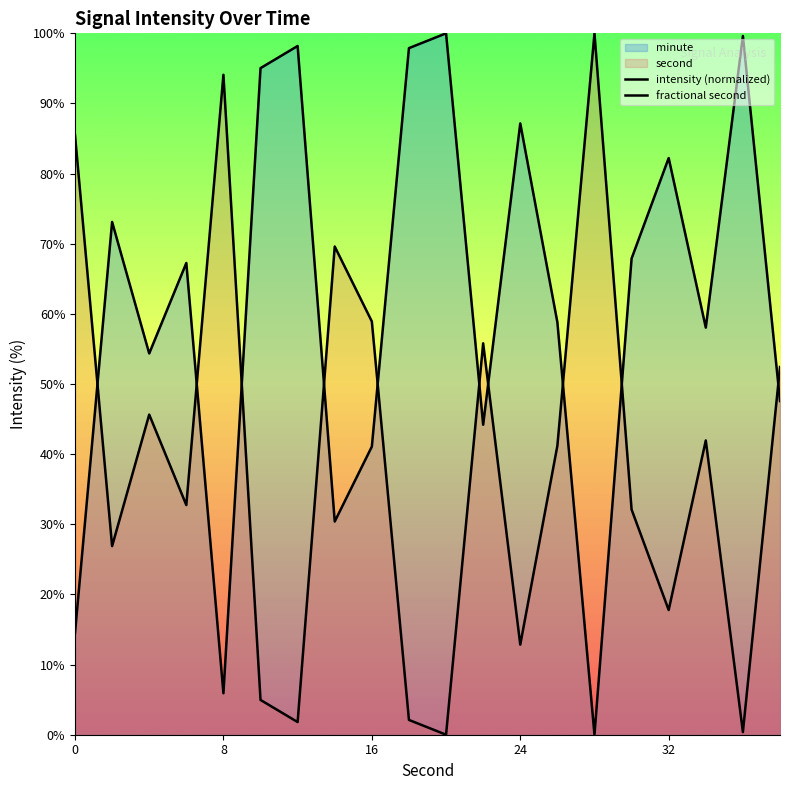

Which series ends up on top after the final intersection of fractional second and intensity (normalized)?

fractional second